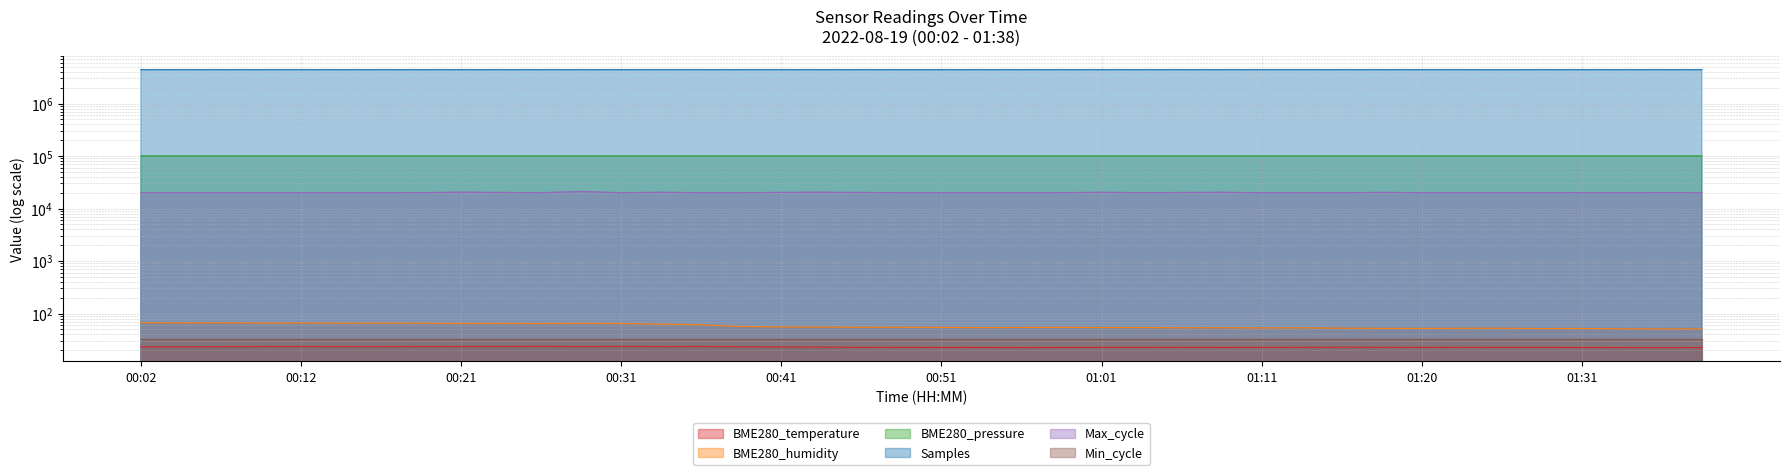

What is the value of the Max_cycle point at the 25th from the left?

20398.0